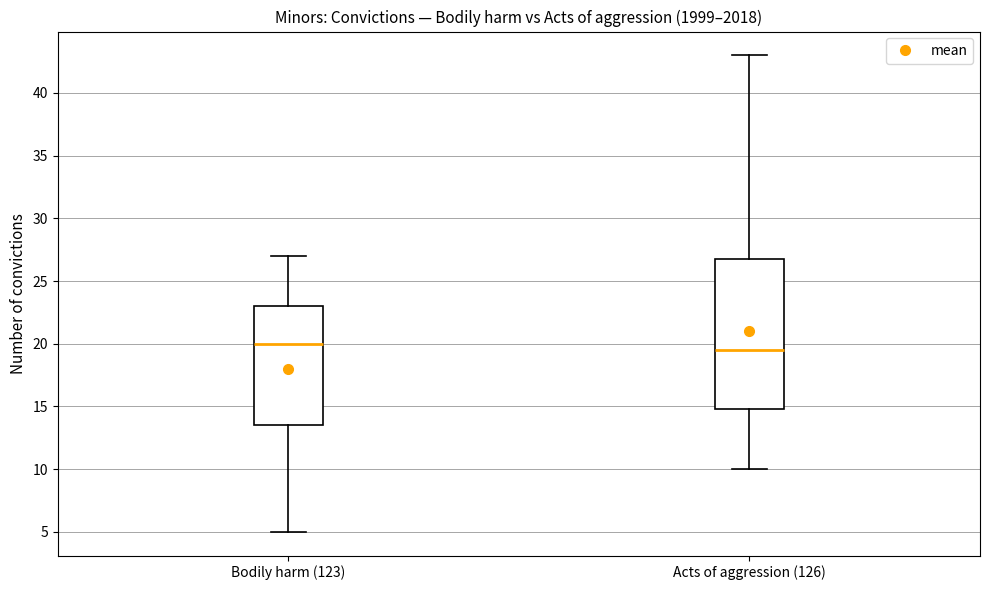

Which box's median line is the lowest?

Acts of aggression (126)